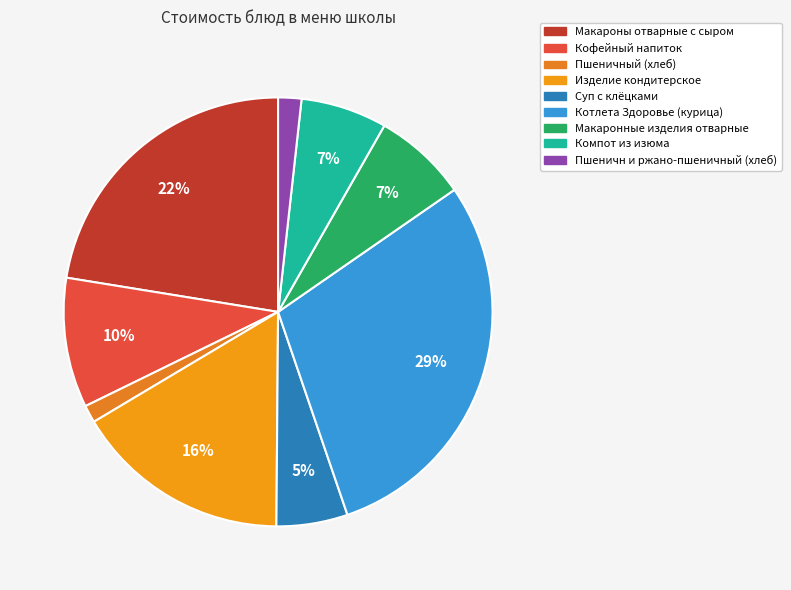

How many segments does this pie chart have?

9